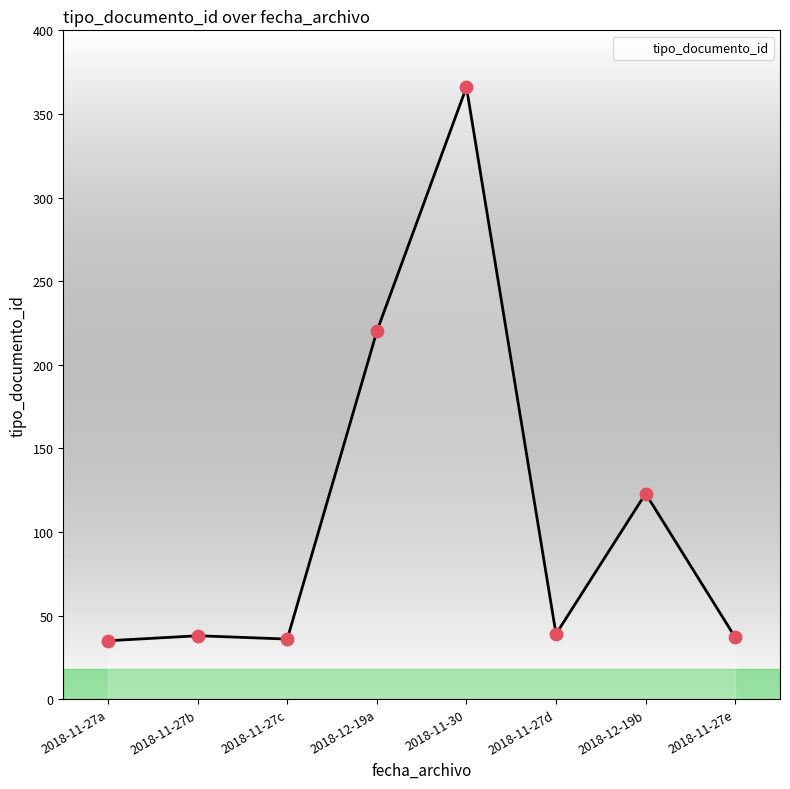

What is the lowest value of the tipo_documento_id series?

35.0